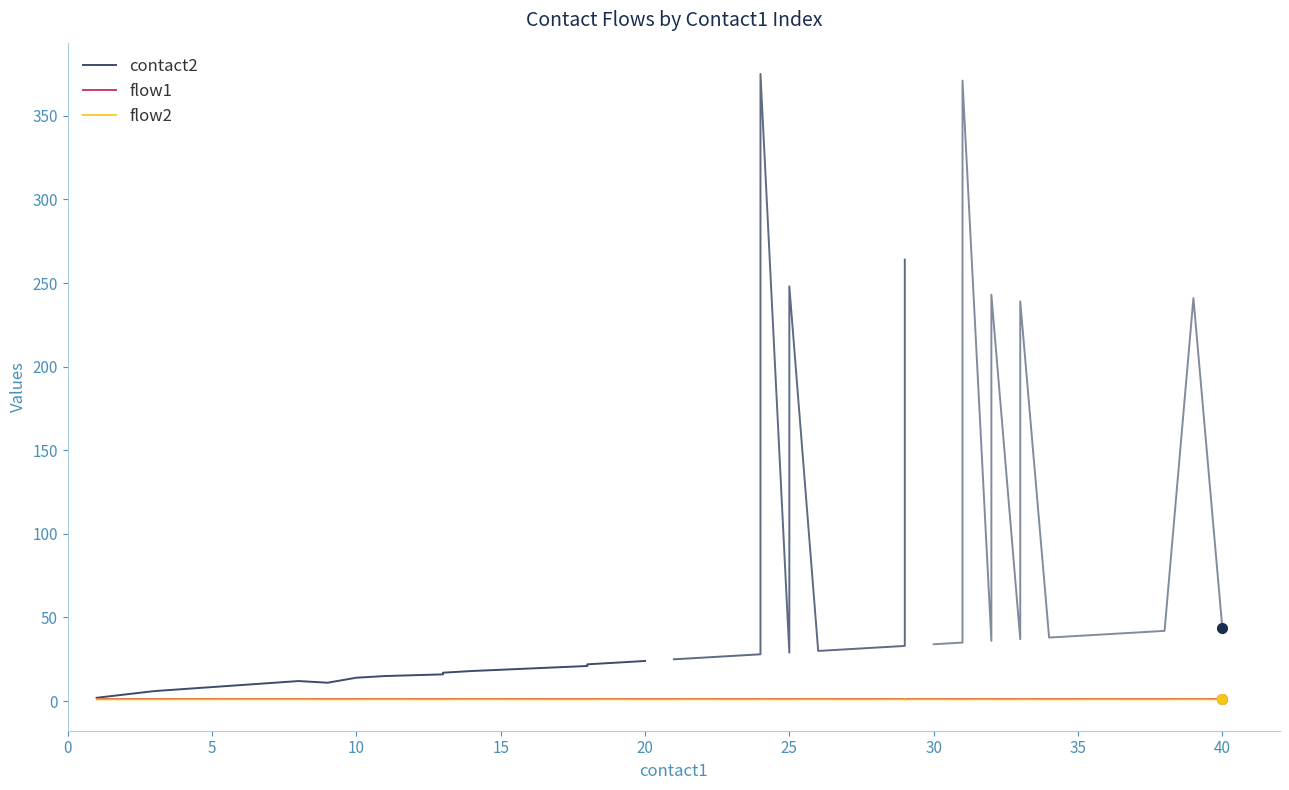

Count the number of categories in the chart.

40